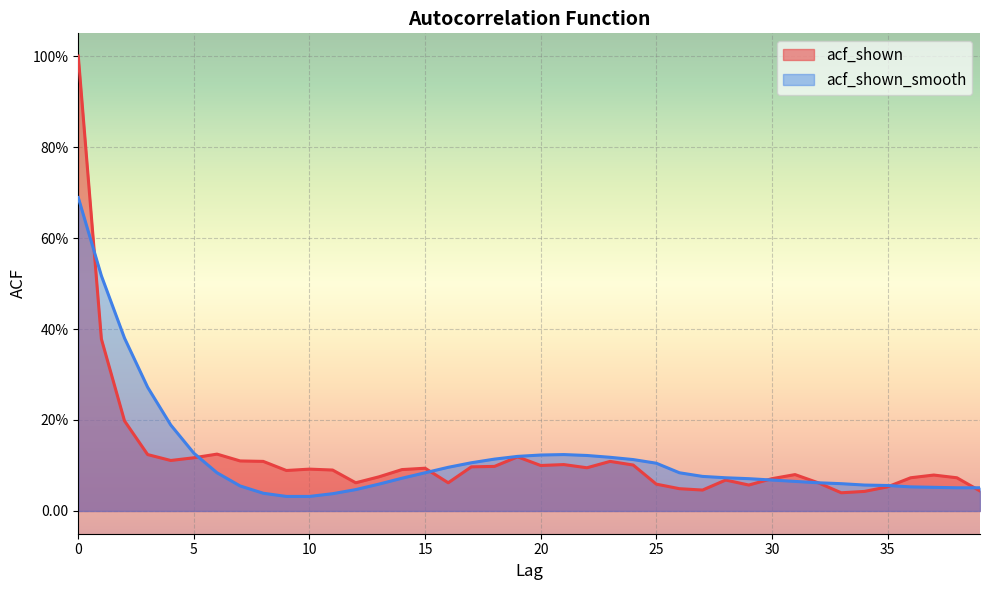

Between 38 and 20, which is larger?

20